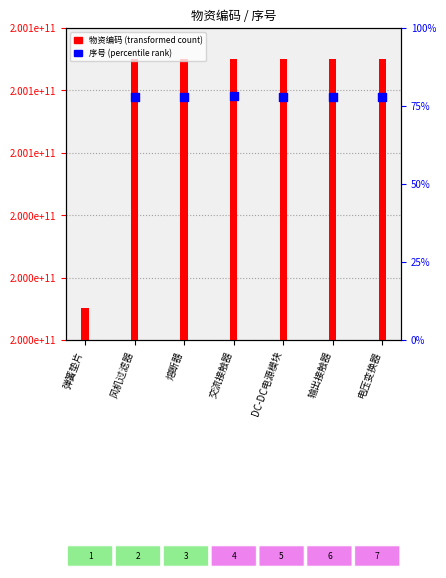

What is the total value across all series at 熔断器?

400168048480.2